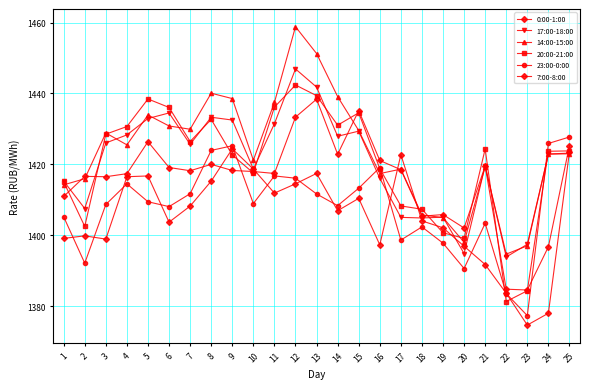

At which category does the chart reach its minimum across all series?

23